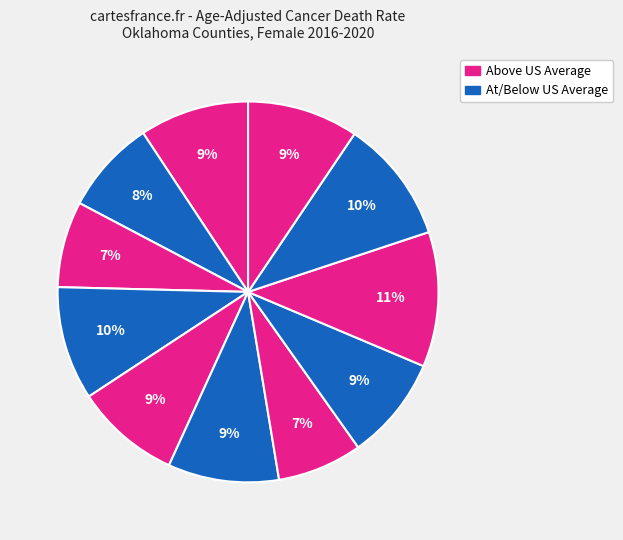

Does any single category account for the majority?

No